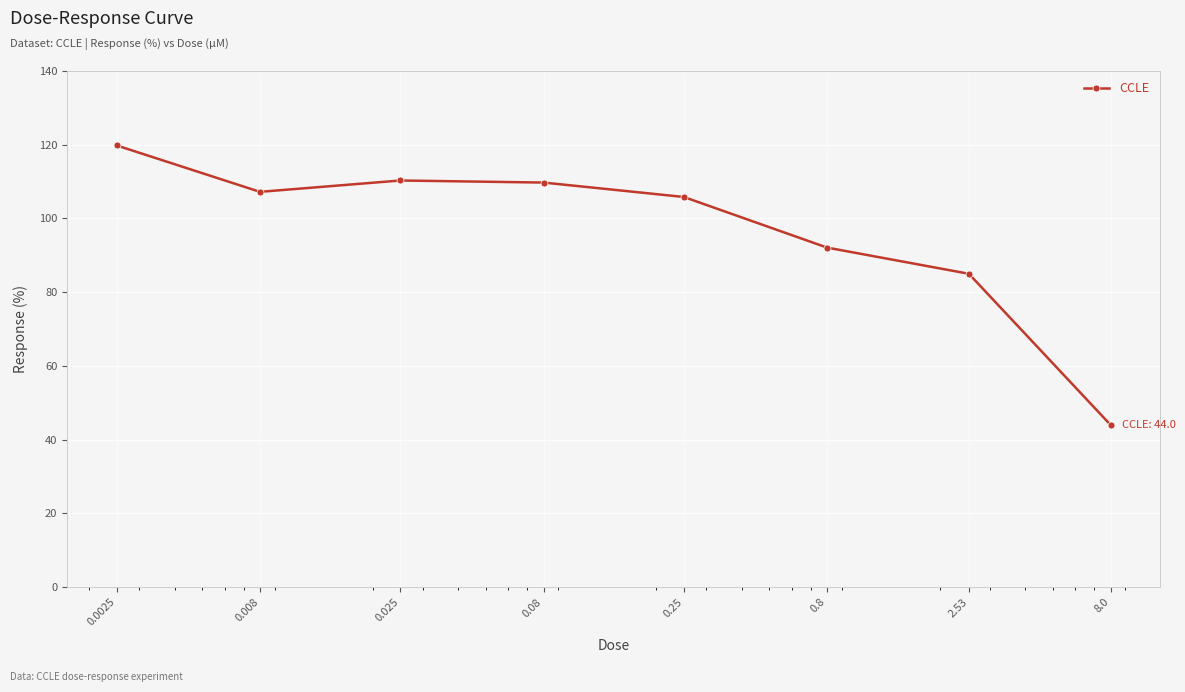

True or false: there are more than 1 points higher than both neighbors.

False